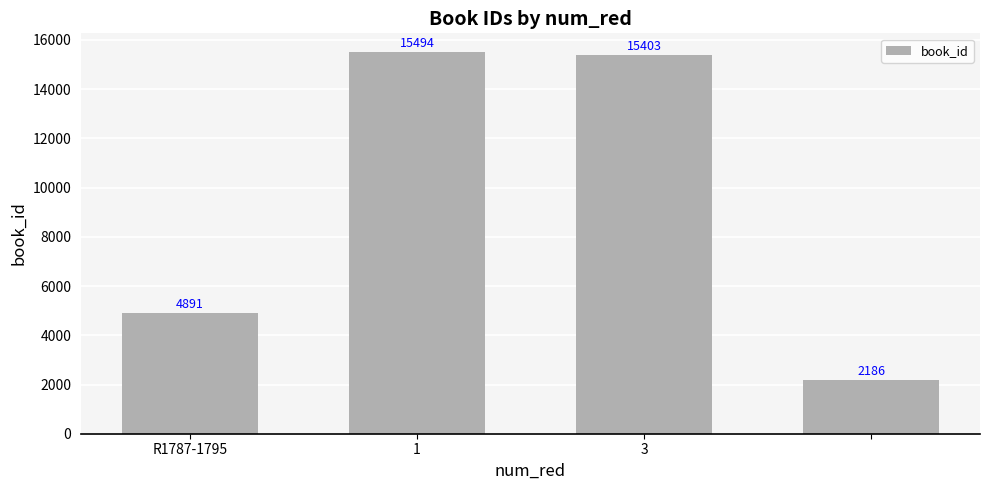

What is the average value?

9494